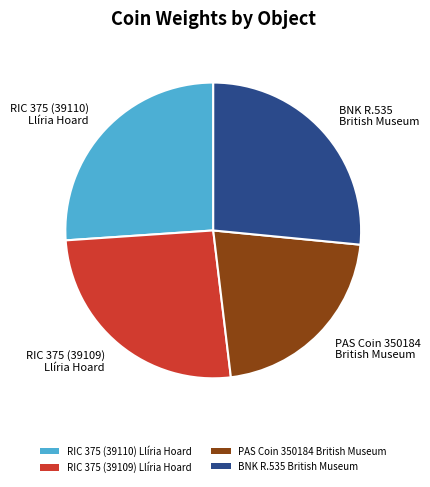

Is it true that PAS Coin 350184 British Museum is 36% of the pie?

False